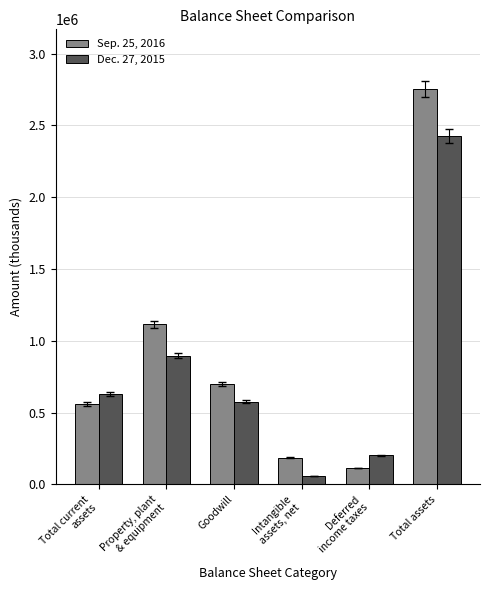

How many groups of bars are there?

6